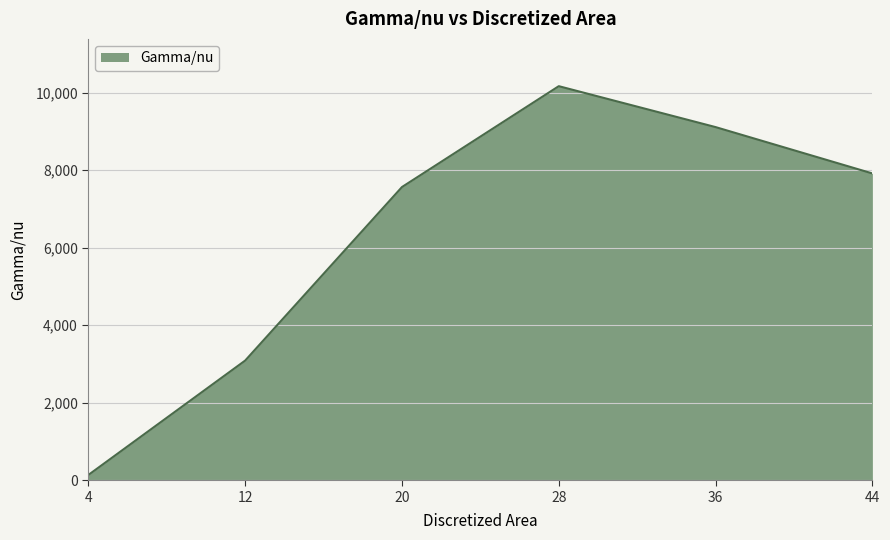

Rank the categories by value from lowest to highest.

4, 12, 20, 44, 36, 28